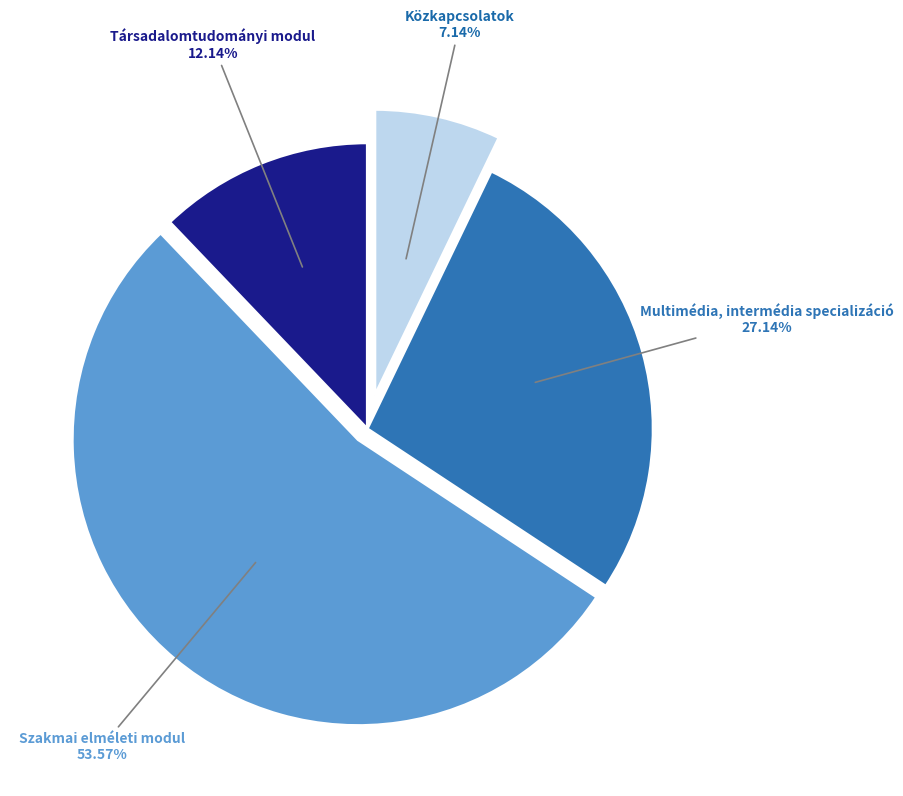

Approximately how many times larger is the value at Közkapcsolatok compared to Társadalomtudományi modul?

0.6